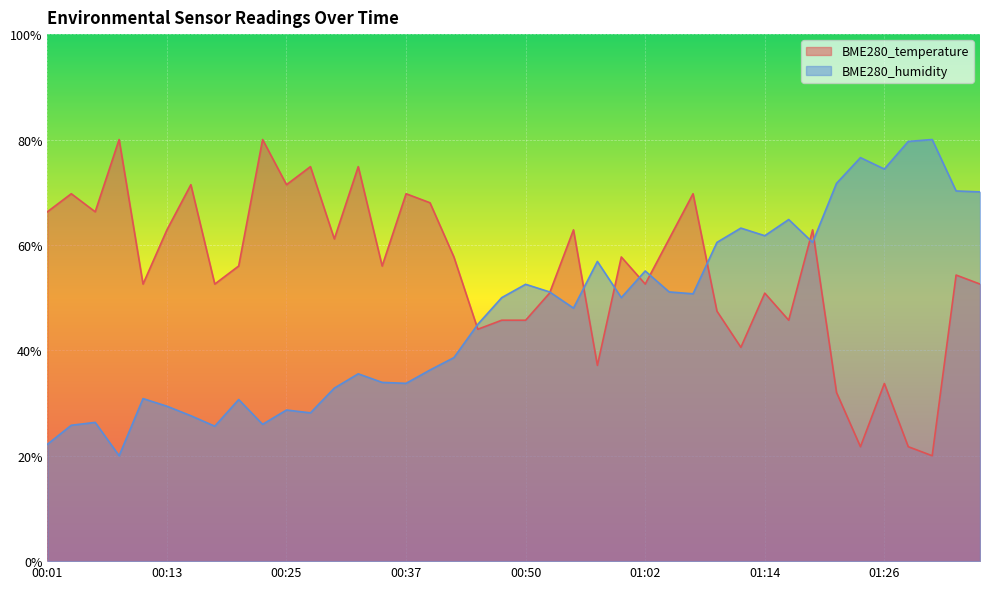

Between 00:47 and 00:55, which series saw the biggest shift?

BME280_temperature